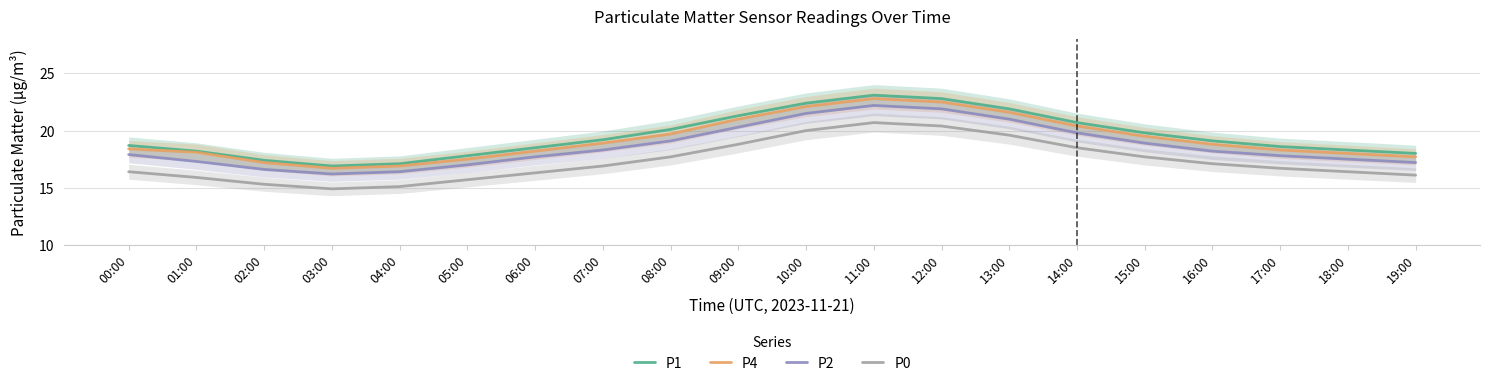

Reading left to right, extract all data points from this chart.

P1: 18.7	18.2	17.4	16.9	17.1	17.8	18.5	19.2	20.1	21.3	22.4	23.1	22.8	21.9	20.7	19.8	19.1	18.6	18.3	18.0
P4: 18.4	18.1	17.2	16.7	16.9	17.5	18.2	18.9	19.7	21.0	22.1	22.8	22.5	21.6	20.4	19.5	18.8	18.3	18.0	17.7
P2: 17.9	17.3	16.6	16.2	16.4	17.0	17.7	18.3	19.1	20.3	21.5	22.2	21.9	21.0	19.8	18.9	18.2	17.8	17.5	17.2
P0: 16.4	15.9	15.3	14.9	15.1	15.7	16.3	16.9	17.7	18.8	20.0	20.7	20.4	19.6	18.5	17.7	17.1	16.7	16.4	16.1